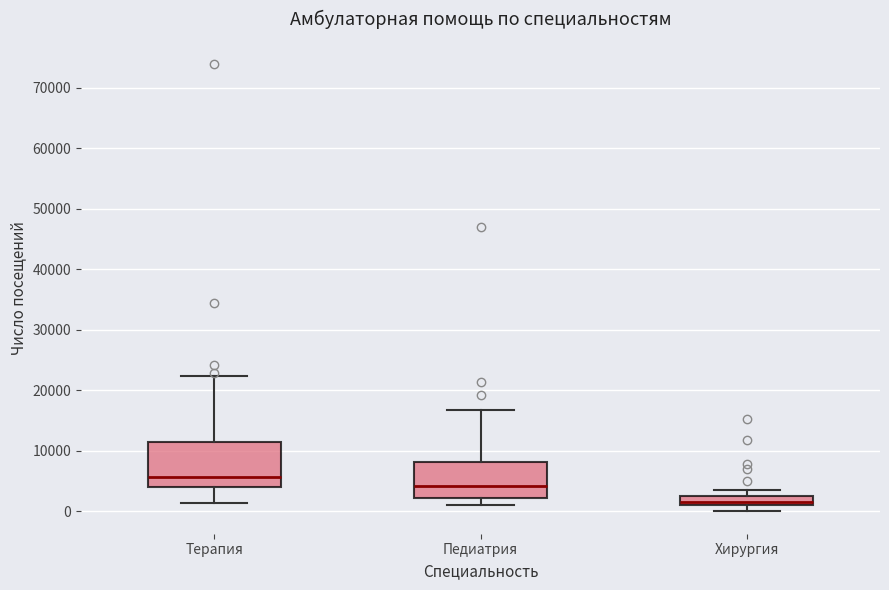

Which box's median line is the lowest?

Хирургия